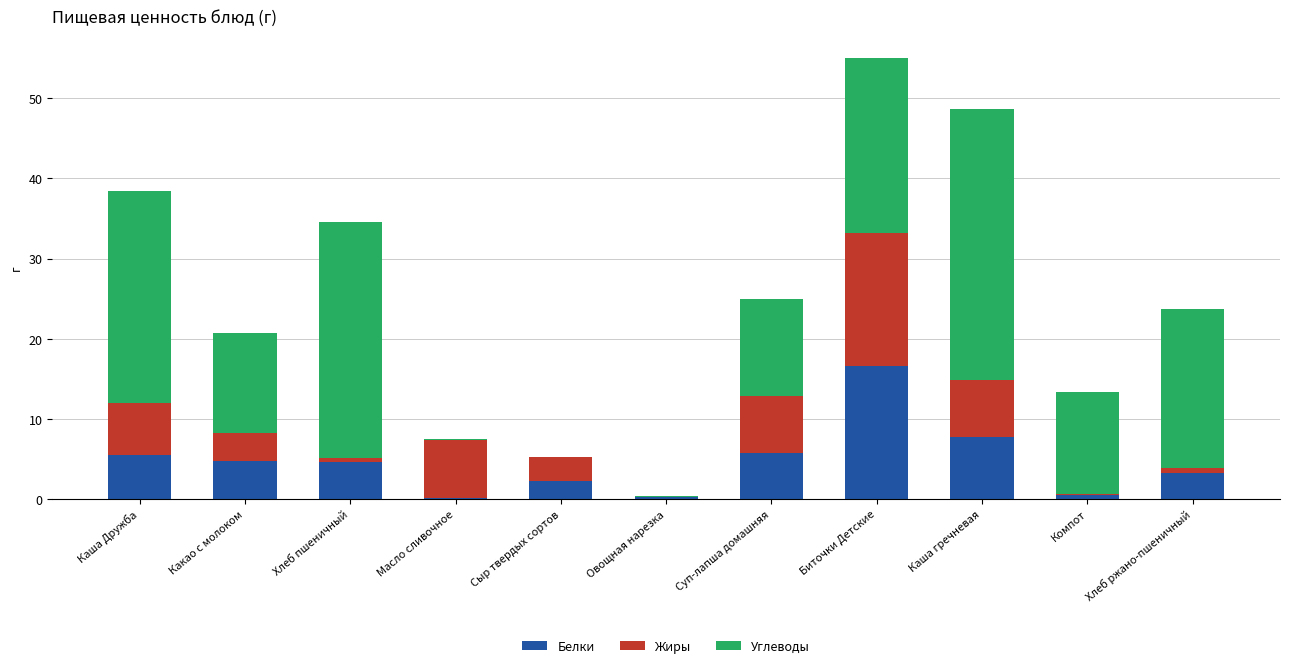

What is the total value across all series at Суп-лапша домашняя?

25.0